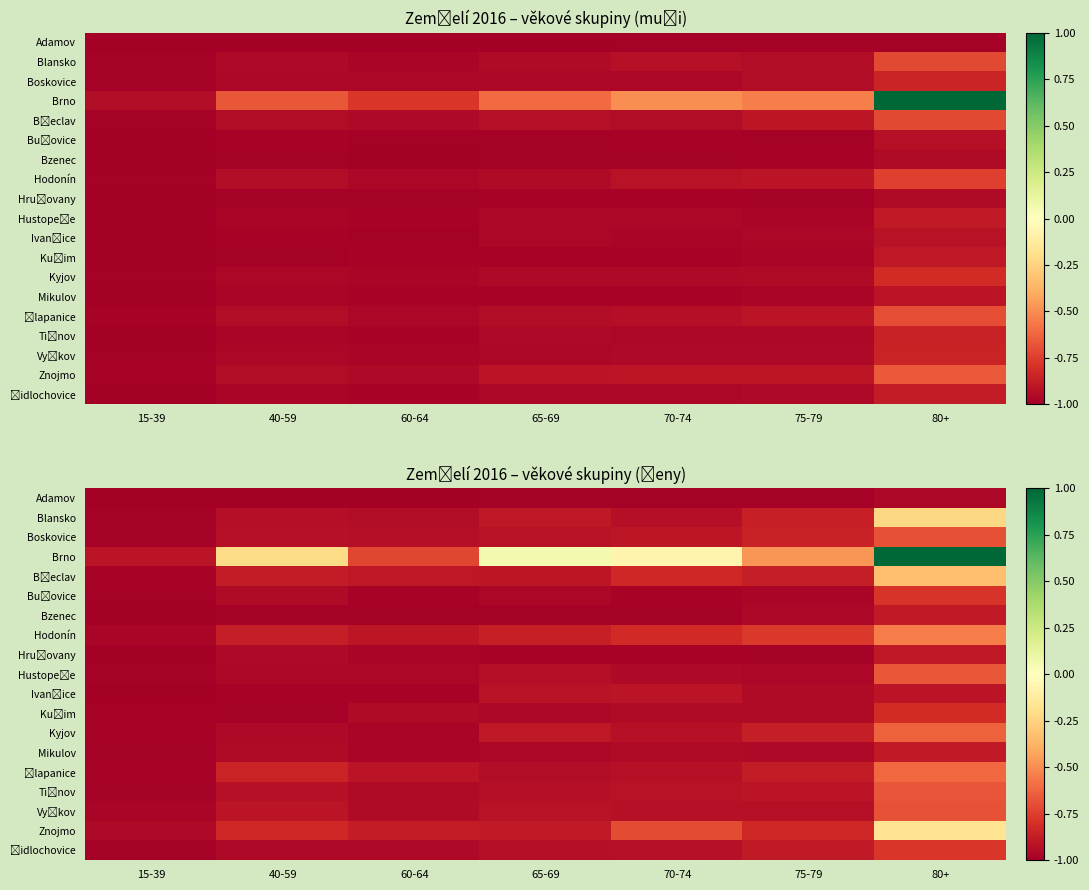

What is the total value across all series at 80+?

-11.2